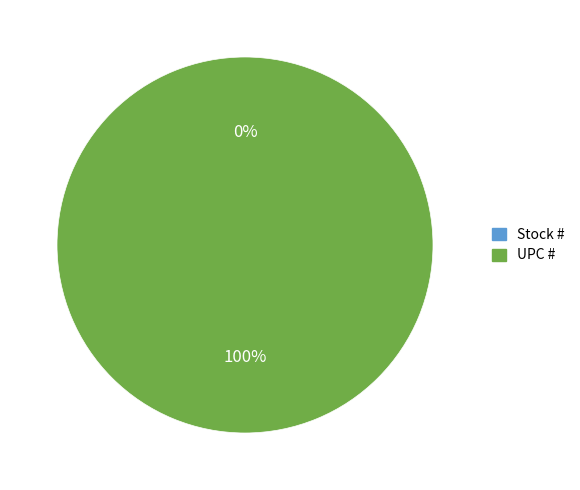

To the nearest percent, what is the difference between the UPC # and Stock # slice percentages?

100%